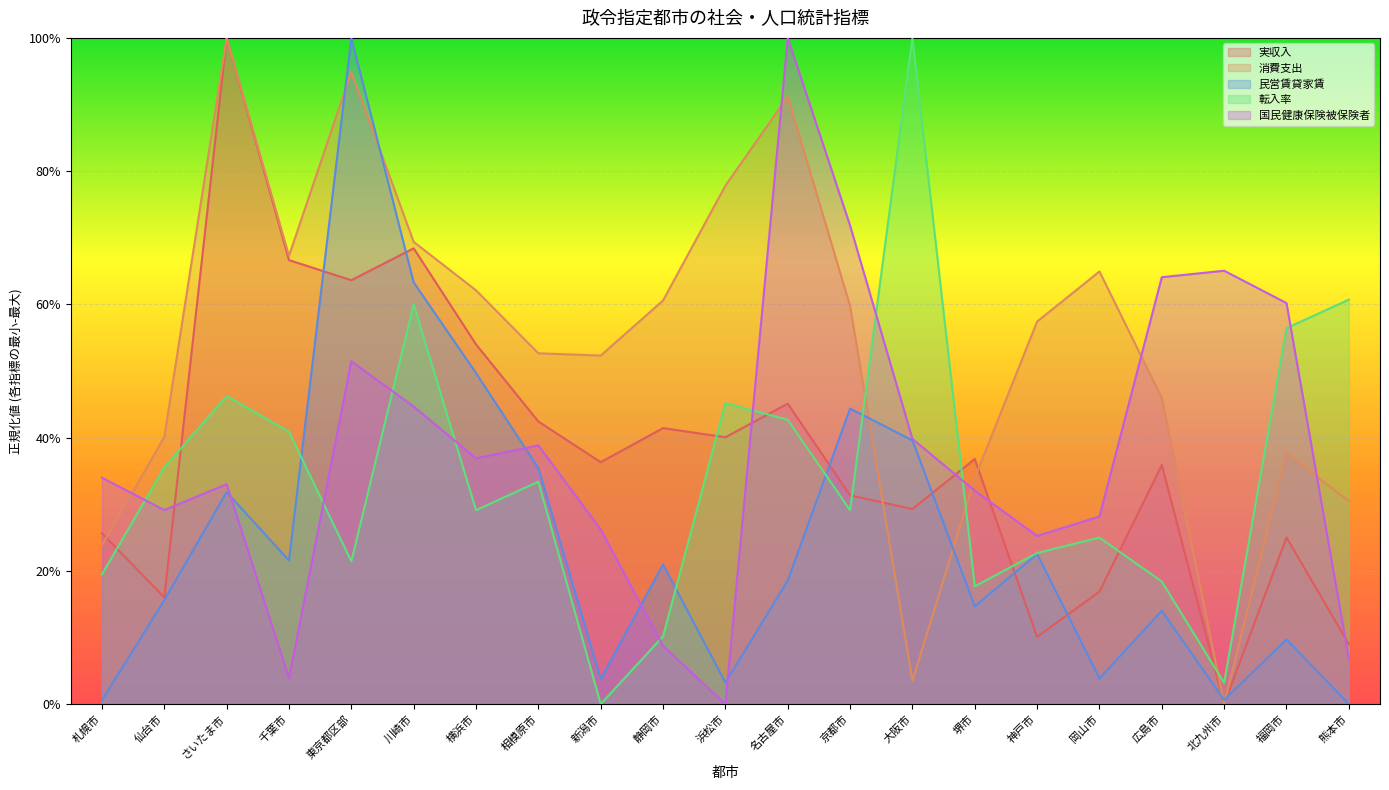

Which series has the widest spread of values?

実収入